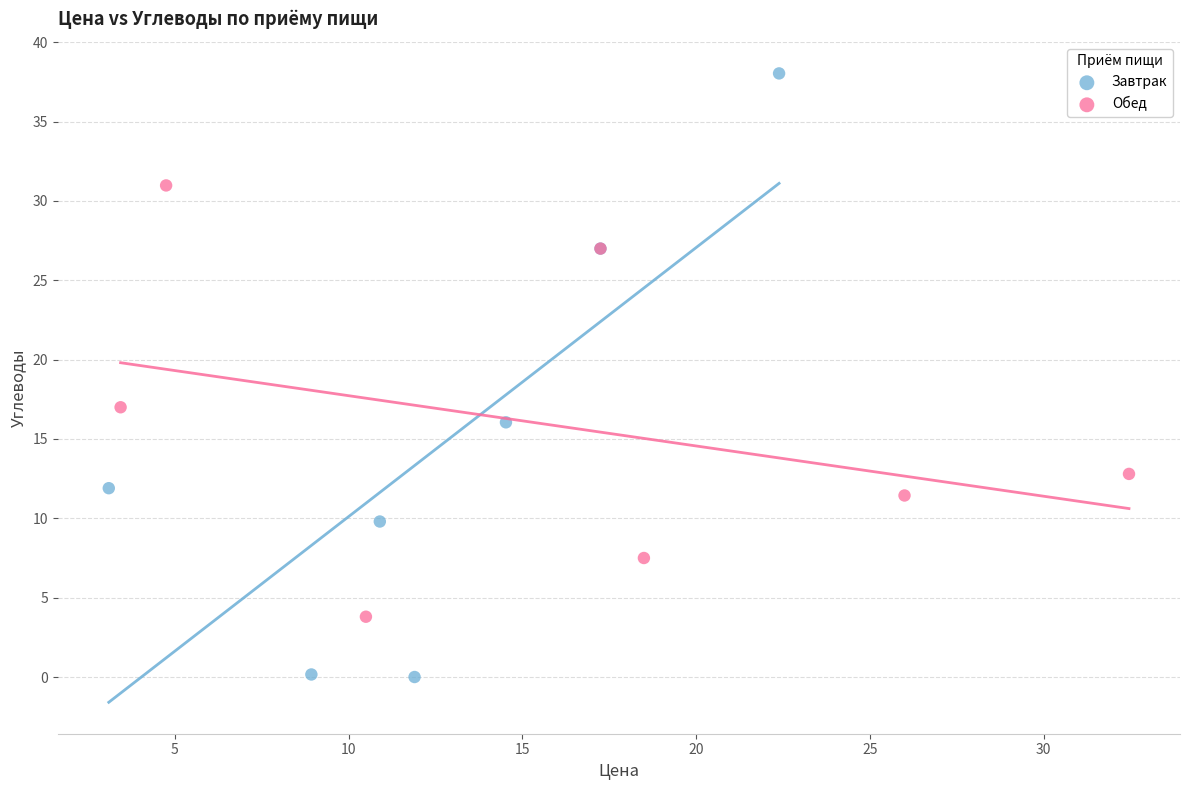

Which series contains the lowest Y value?

Завтрак